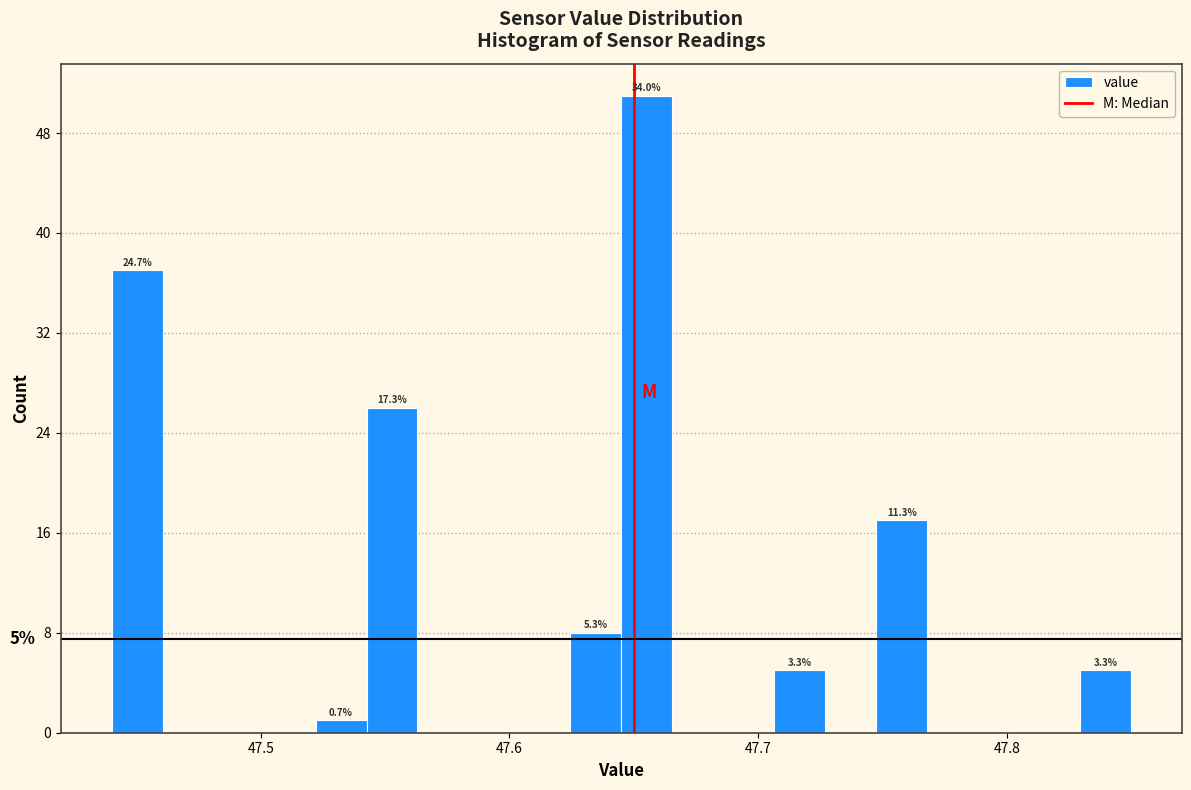

Around what value on the x-axis is the tallest bar? Give the approximate position of its centre, as read against the axis.

47.66